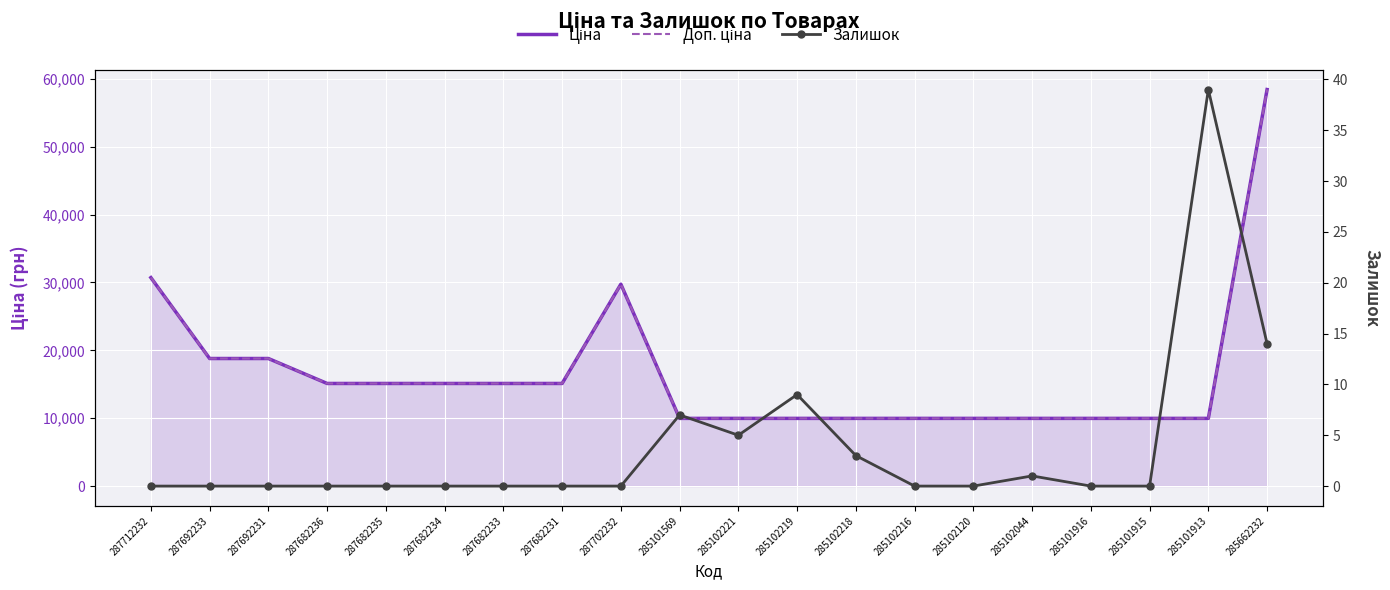

True or false: Залишок has more than 2 points higher than both neighbors.

True